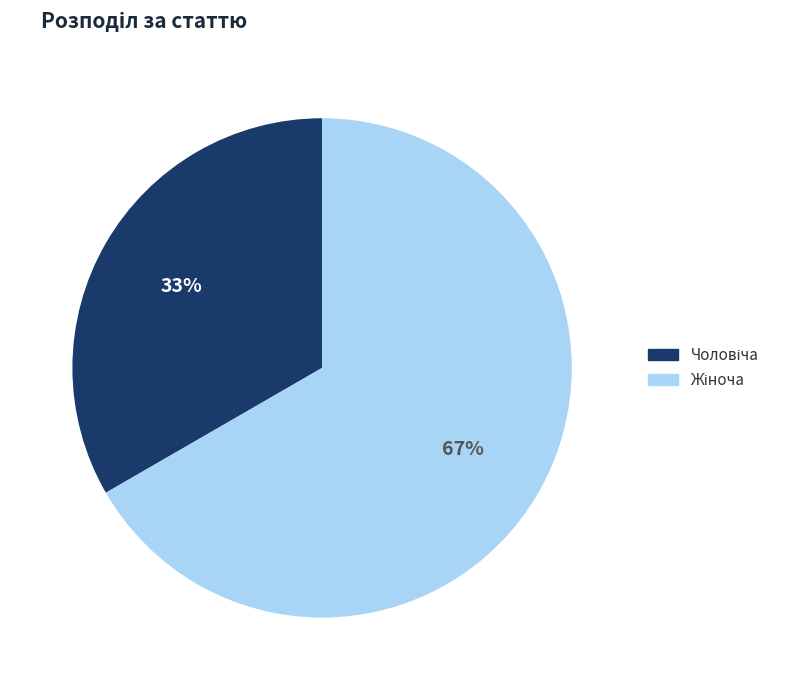

Is there any slice that represents more than half of the pie?

Yes